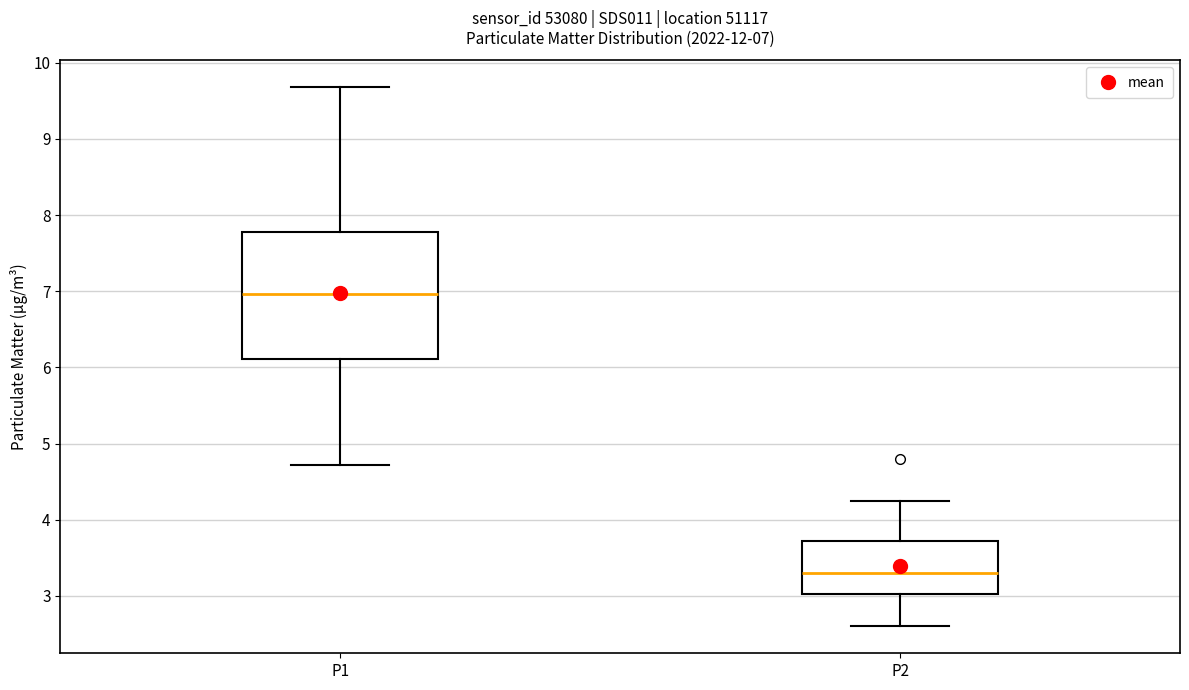

Which box has the highest median line?

P1